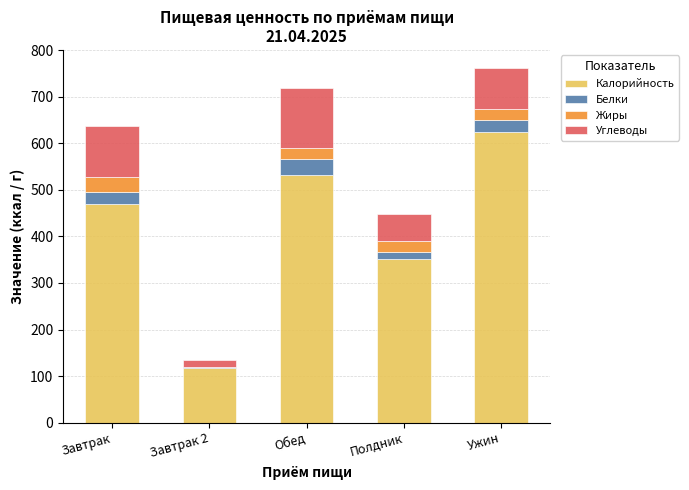

Are the bars horizontal?

No